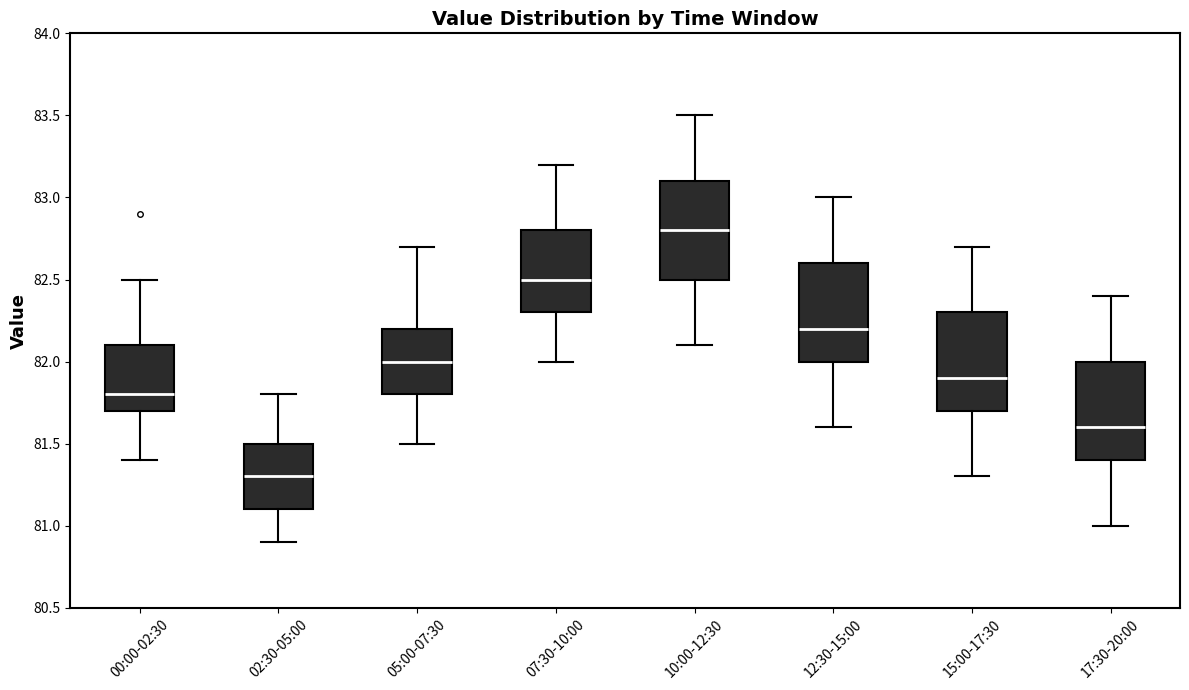

Which box has the lowest median line?

02:30-05:00